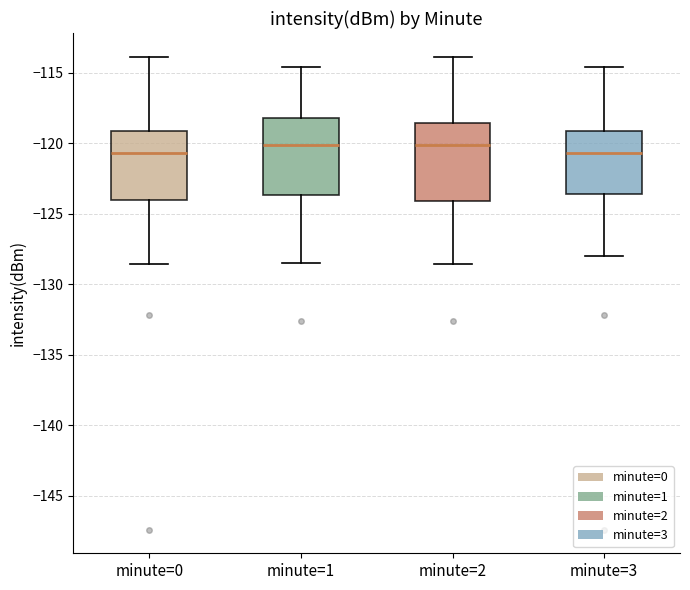

Reading left to right, transcribe this box plot: for each box, give where its median line is, the range the box spans, and where its two whiskers end, as read against the y-axis. The values are not printed on the chart, so give them approximately, as read against the axis.

minute=0: median -120.5, box -124.0 to -119.0, whiskers -128.5 to -114.0
minute=1: median -120.0, box -123.5 to -118.0, whiskers -128.5 to -114.5
minute=2: median -120.0, box -124.0 to -118.5, whiskers -128.5 to -114.0
minute=3: median -120.5, box -123.5 to -119.0, whiskers -128.0 to -114.5